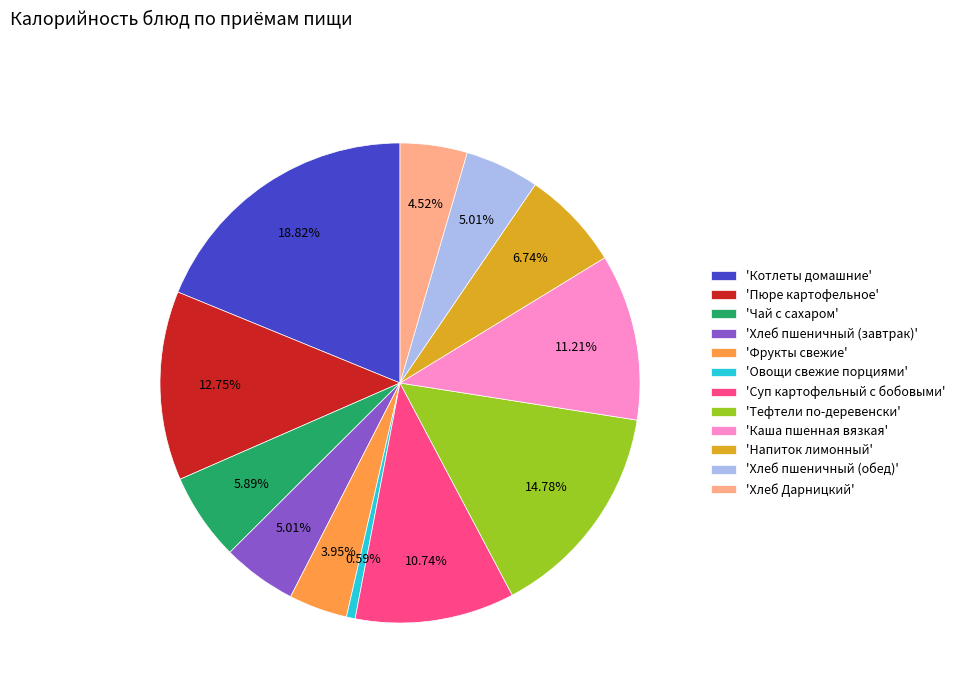

To the nearest percent, what is the average slice percentage?

8%